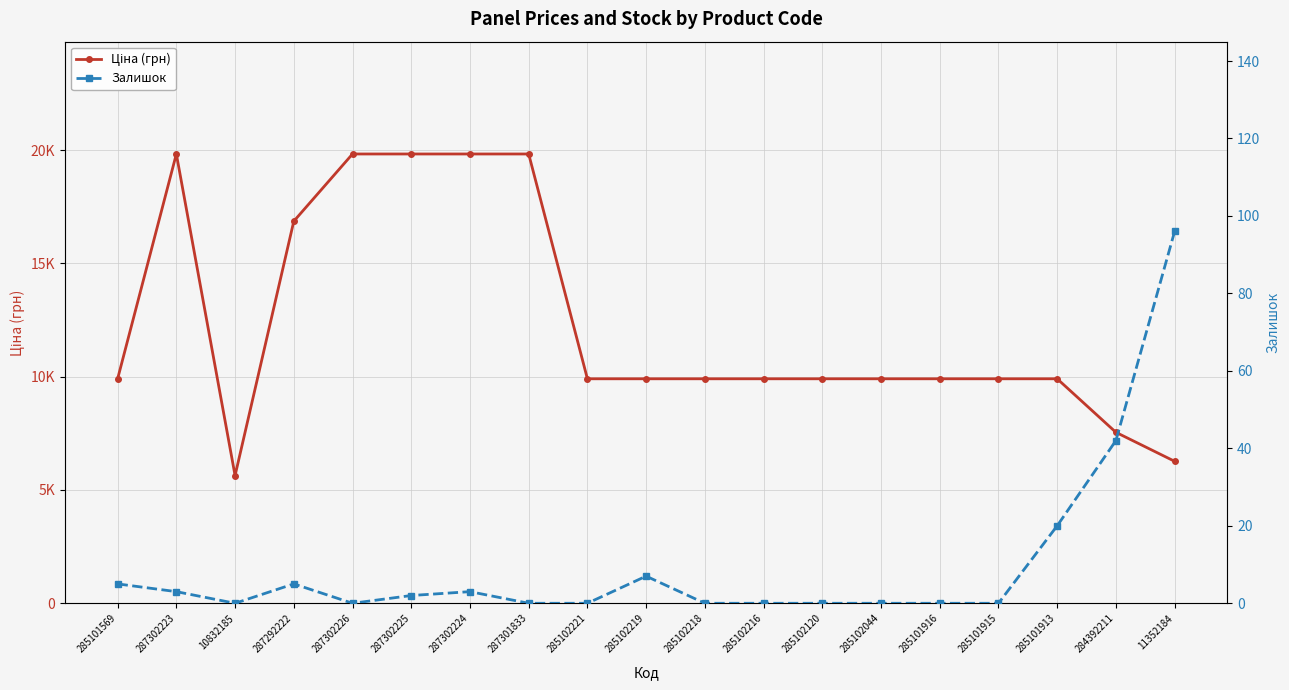

At 285102216, list the series in order from largest to smallest.

Ціна (грн), Залишок